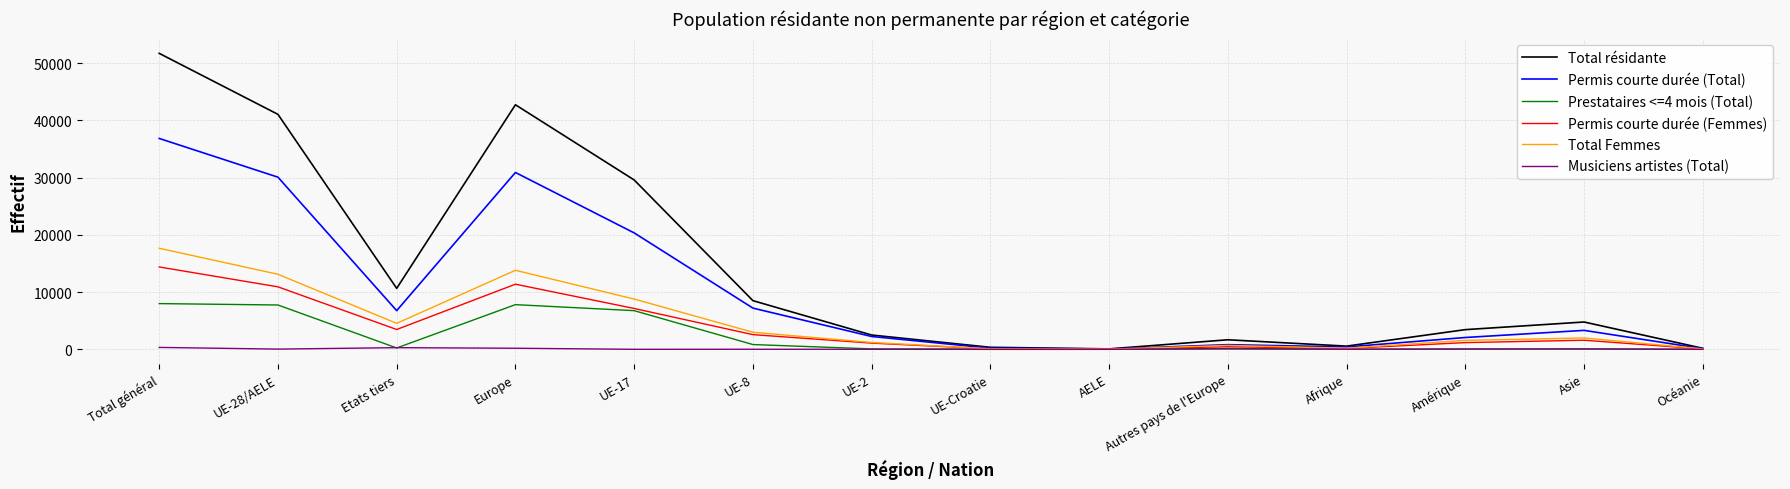

List the series in order of their peak value, lowest first.

Musiciens artistes (Total), Prestataires <=4 mois (Total), Permis courte durée (Femmes), Total Femmes, Permis courte durée (Total), Total résidante